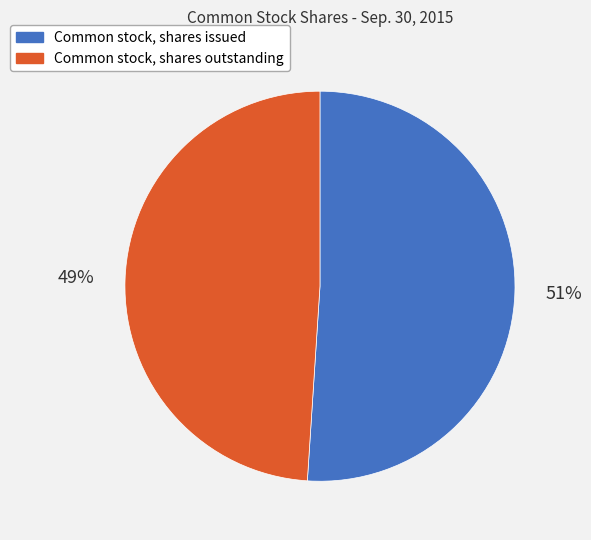

Between Common stock, shares issued and Common stock, shares outstanding, which is larger?

Common stock, shares issued